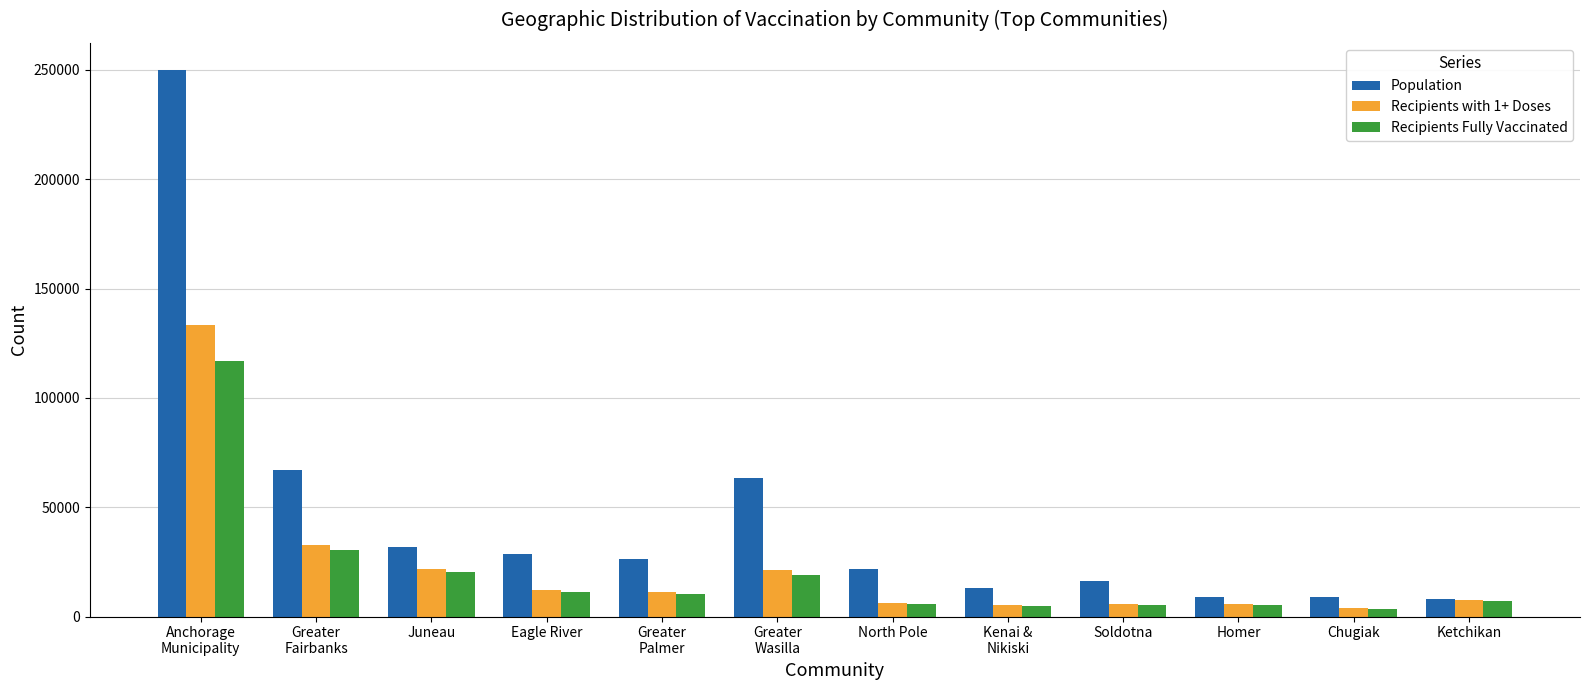

What is the total value across all series at Kenai &
Nikiski?

23144